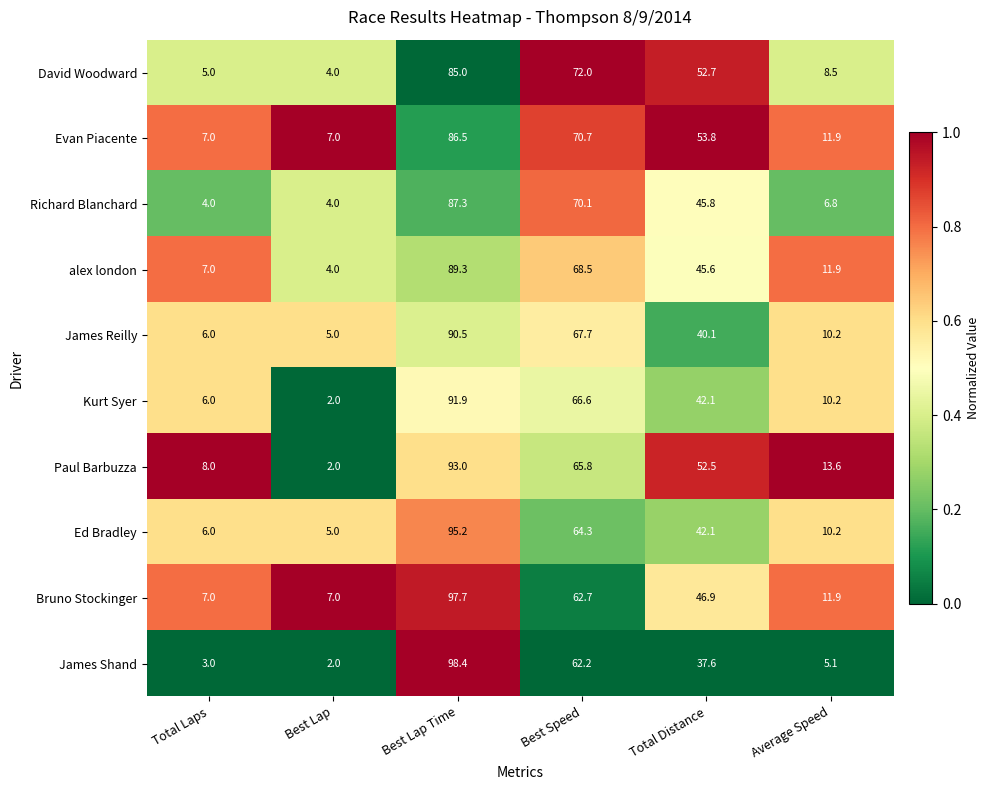

True or false: Ed Bradley has a value of 10.2 at Average Speed.

True